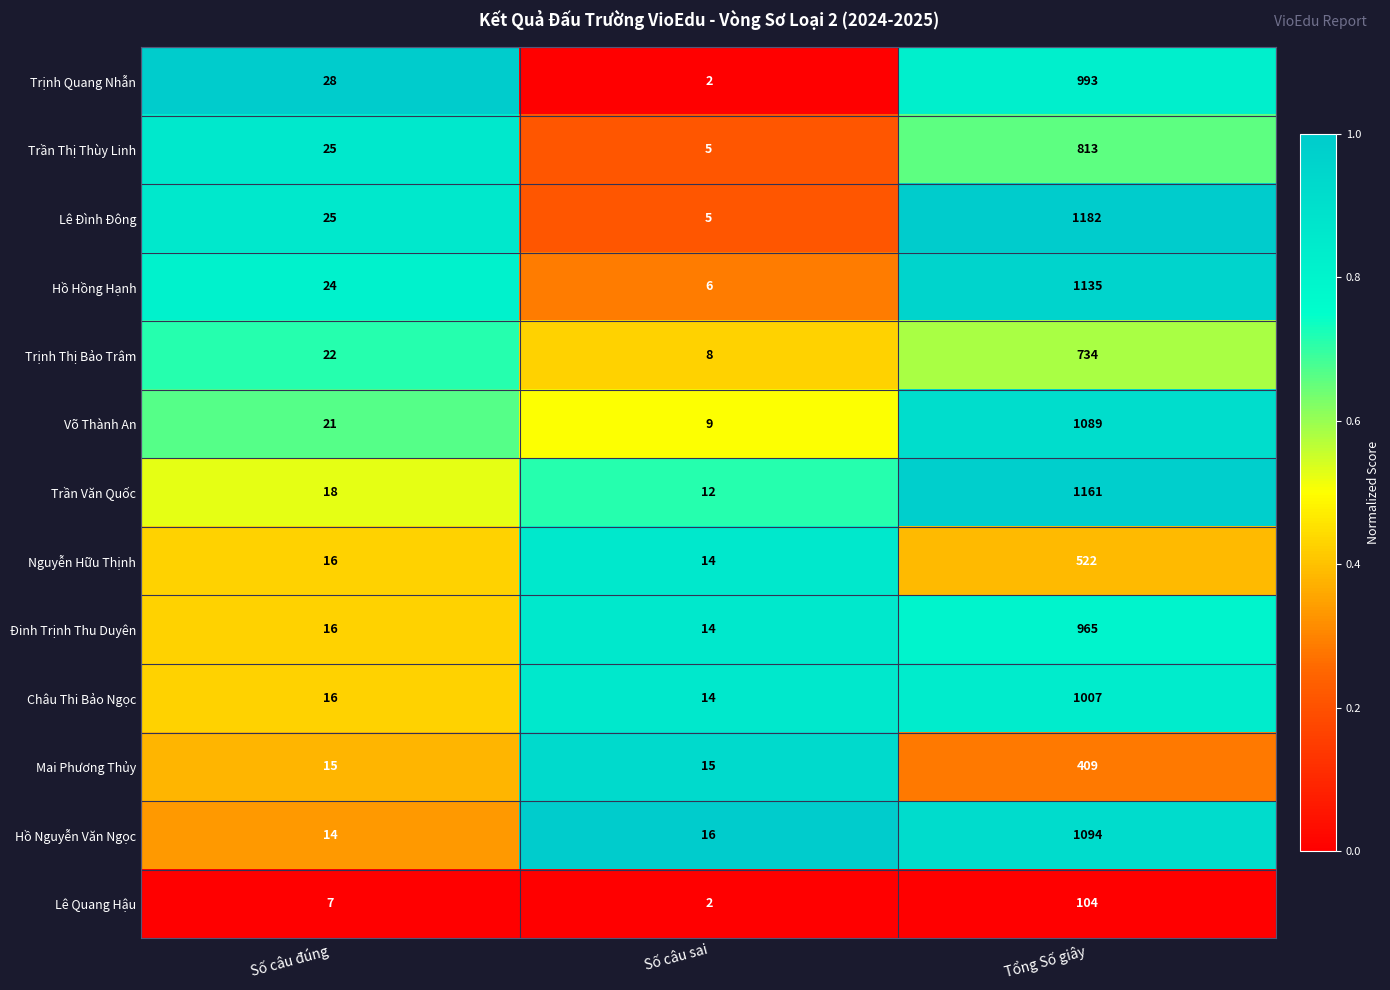

The value of Đinh Trịnh Thu Duyên at Số câu sai is 14. True or false?

True